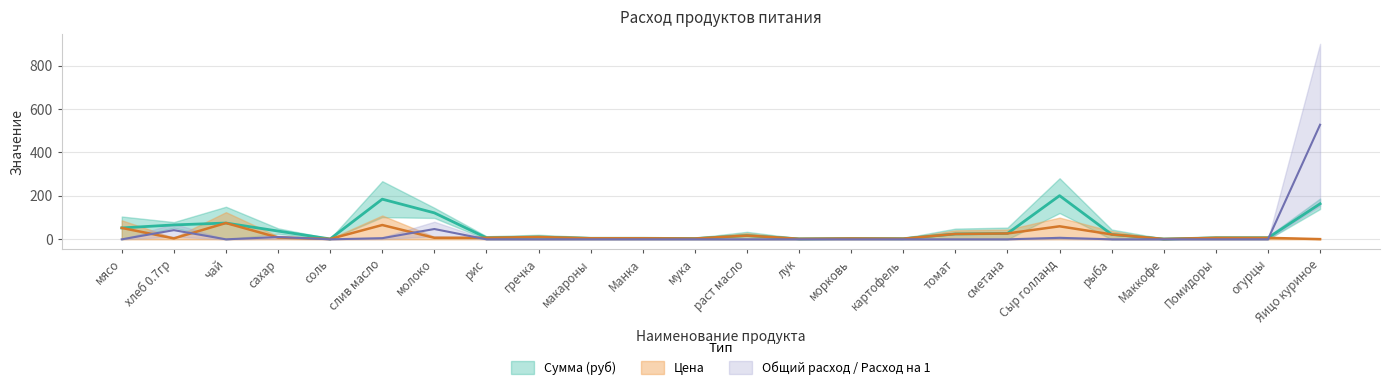

Does the chart have visible grid lines?

Yes